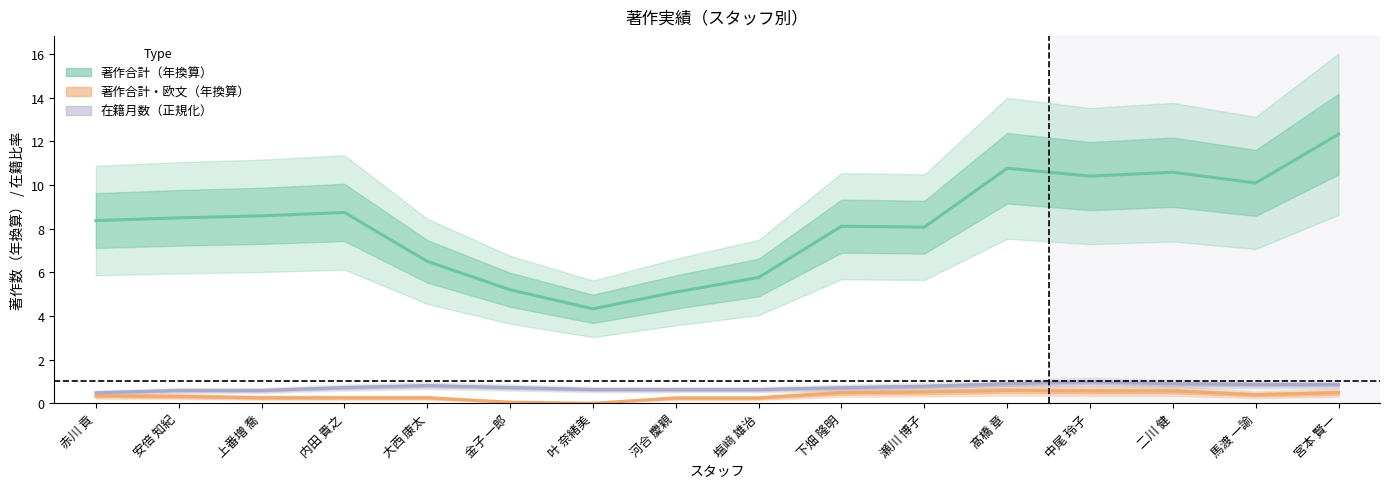

Where does the 著作合計（年換算） series first go above 8?

赤川 貢